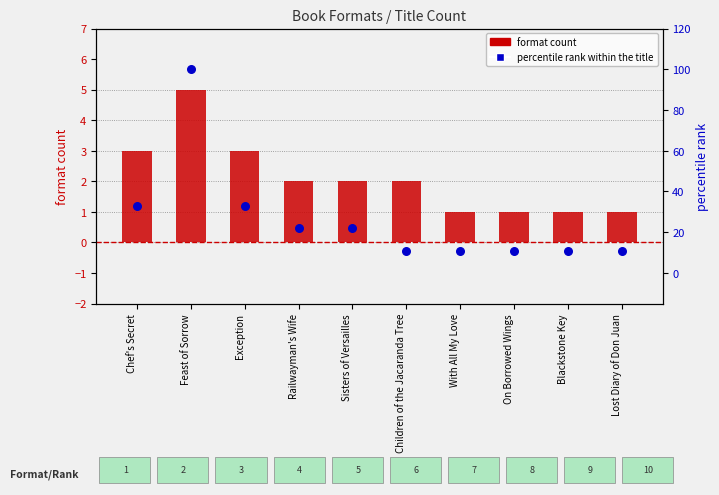

Which series has the largest total across all categories?

percentile rank within the title